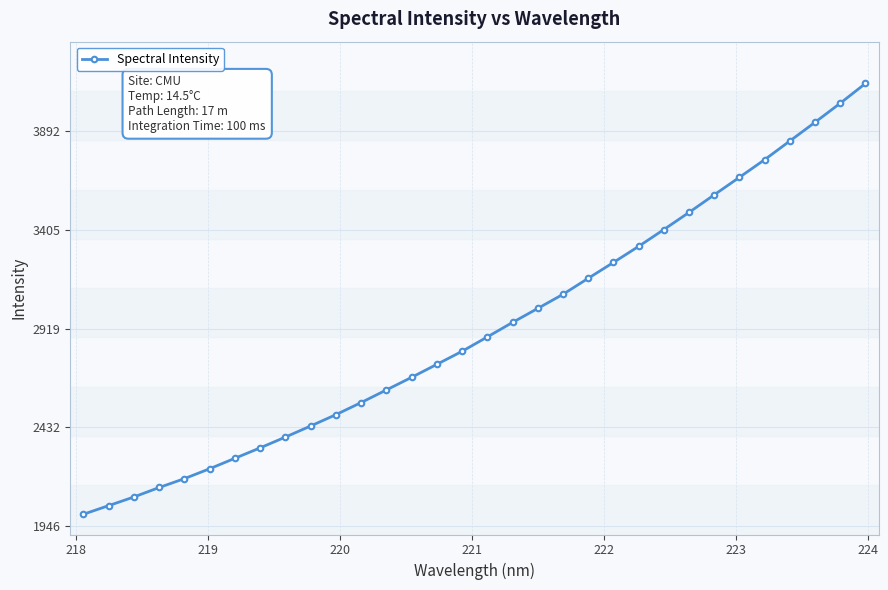

What is the minimum value shown in the chart?

2002.7